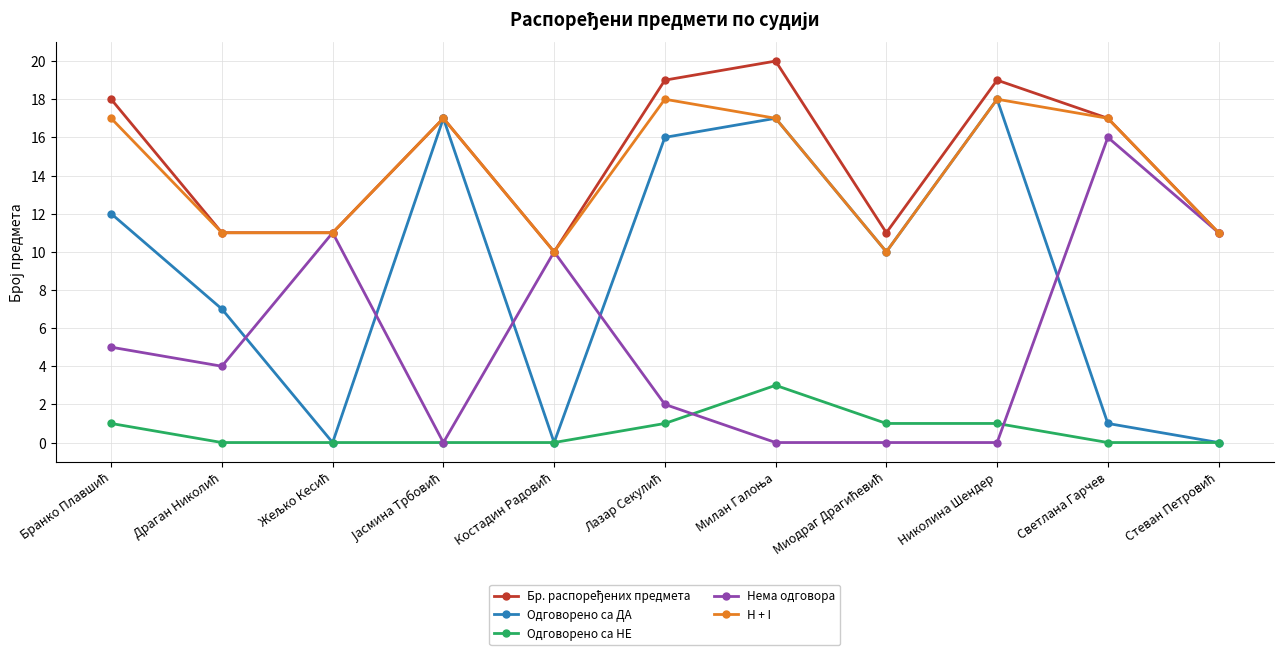

How many interior local peaks does the Одговорено са ДА series have?

3